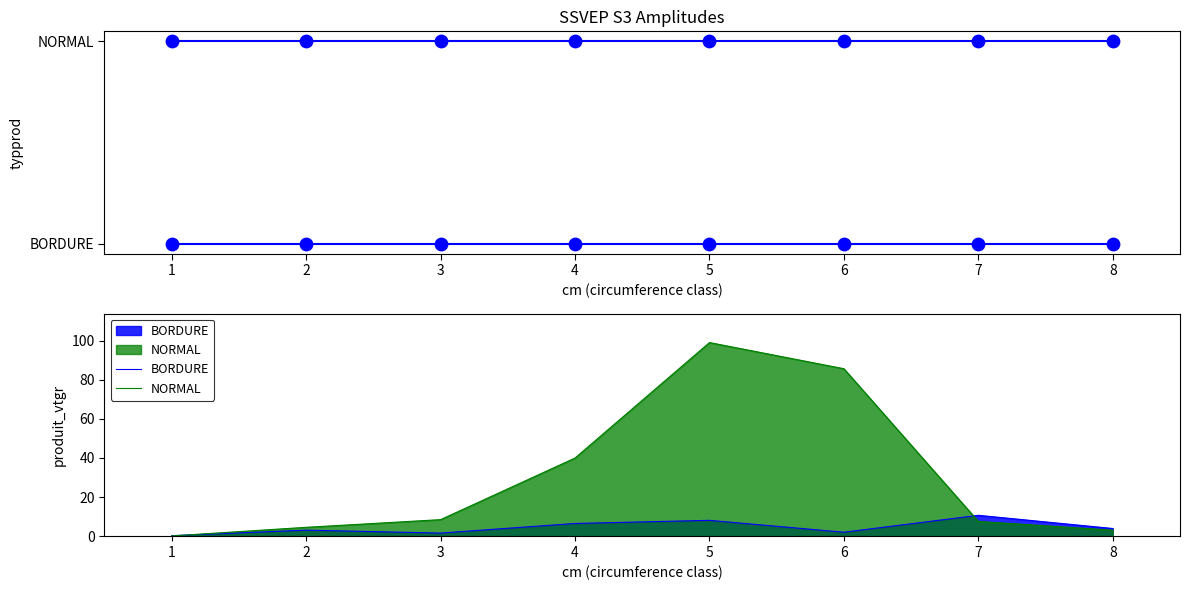

What is the total value across all series at 3?

10.0